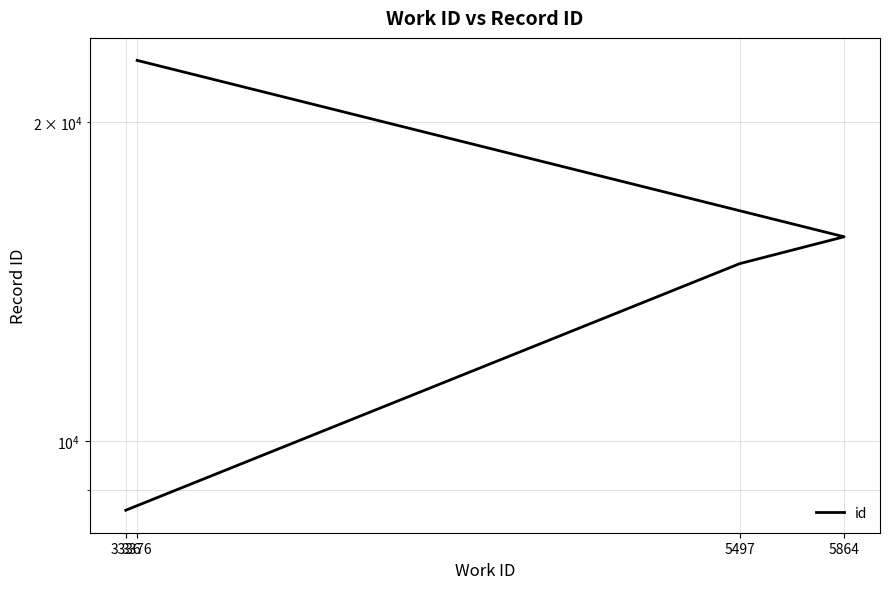

True or false: the data has more than 0 interior local peaks.

False